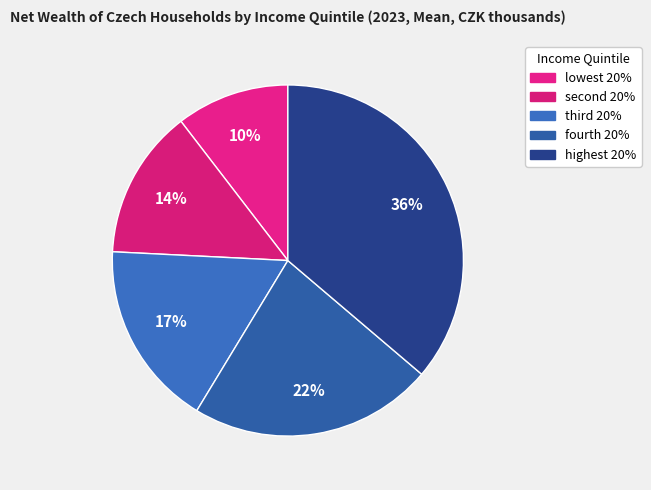

What percentage is NOT represented by fourth 20%?

77.5%